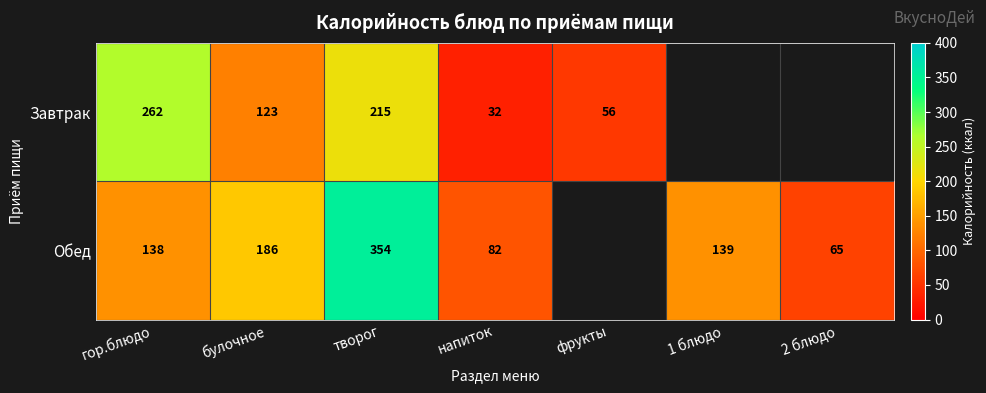

At which category is the sum across all series the highest?

творог